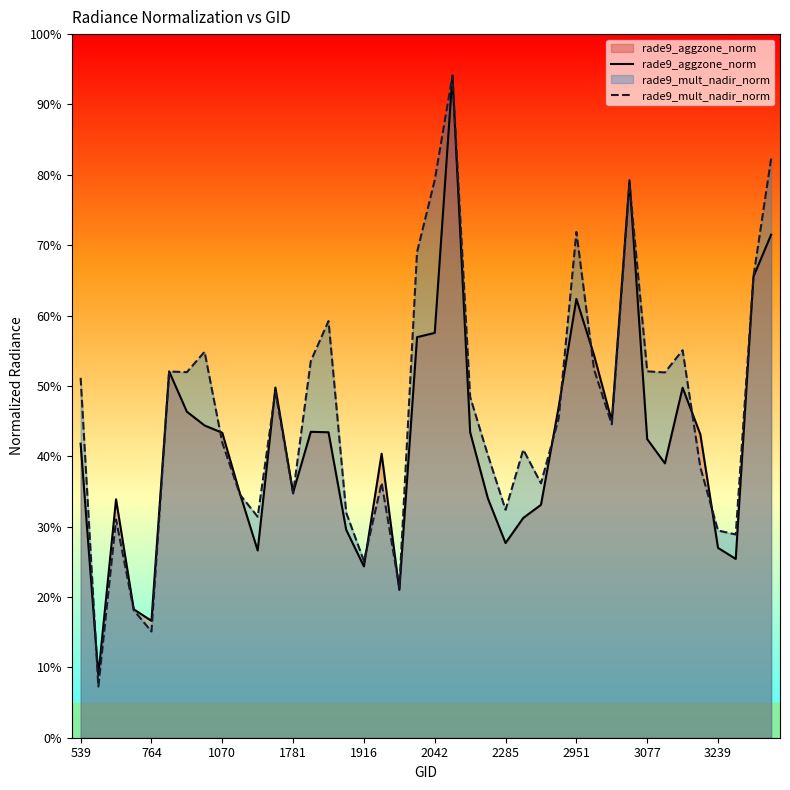

How many lines are shown in the chart?

2